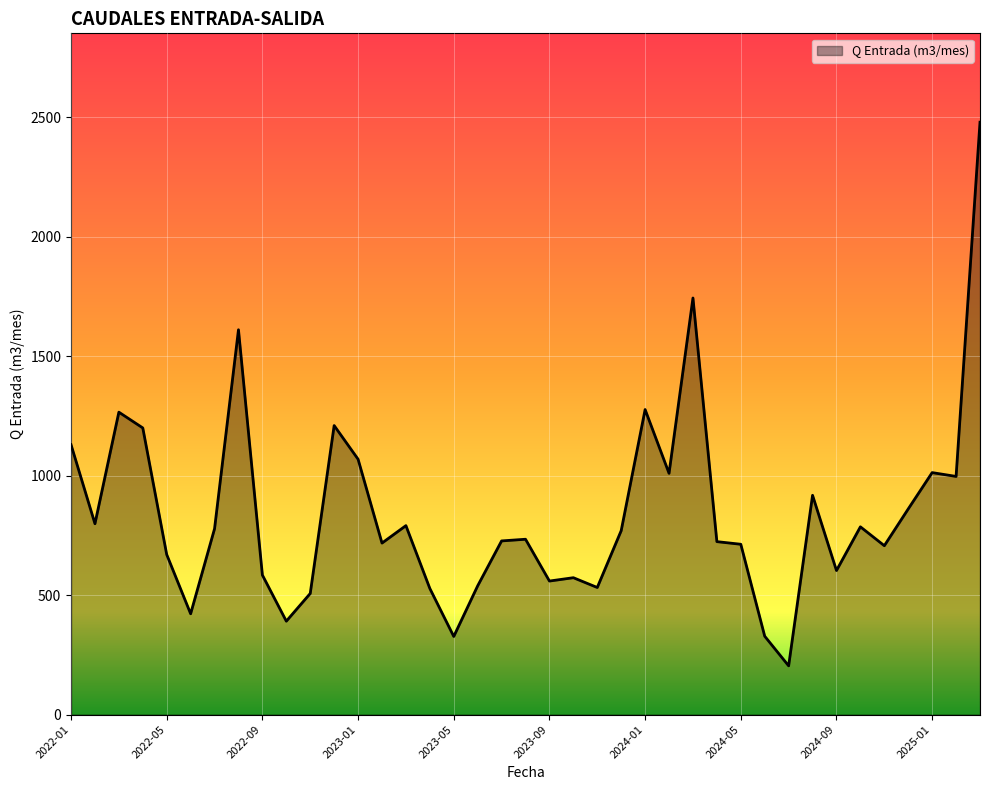

How many series are shown in this chart?

1